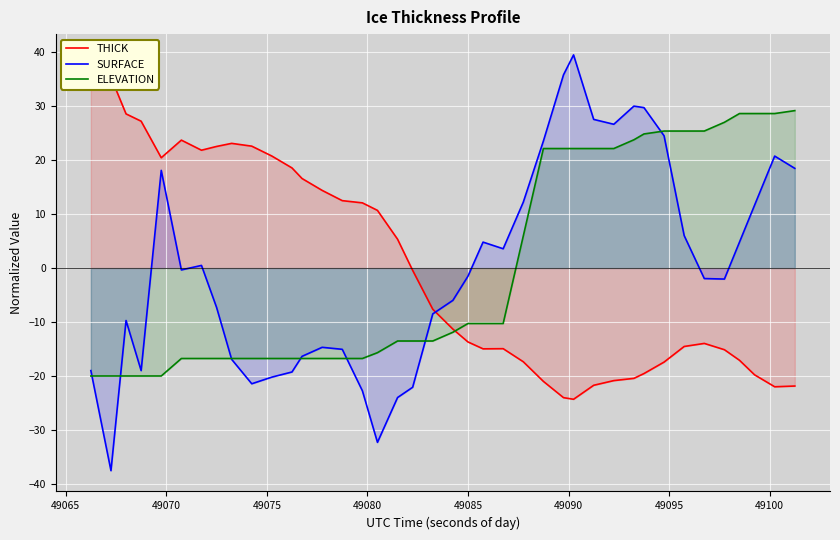

What is the highest value of the SURFACE series?

39.5